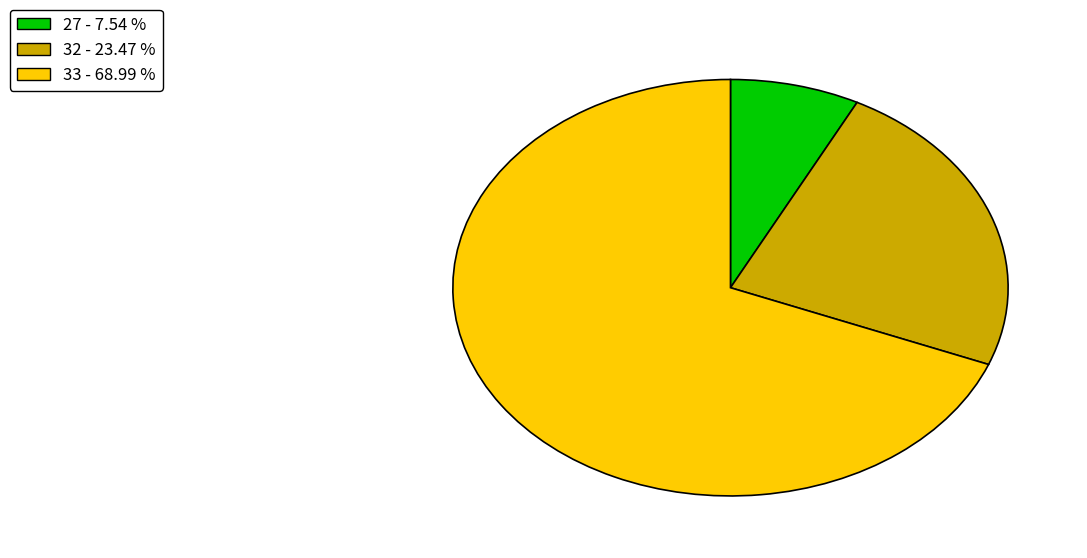

Which slice is the smallest?

27 - 7.54 %